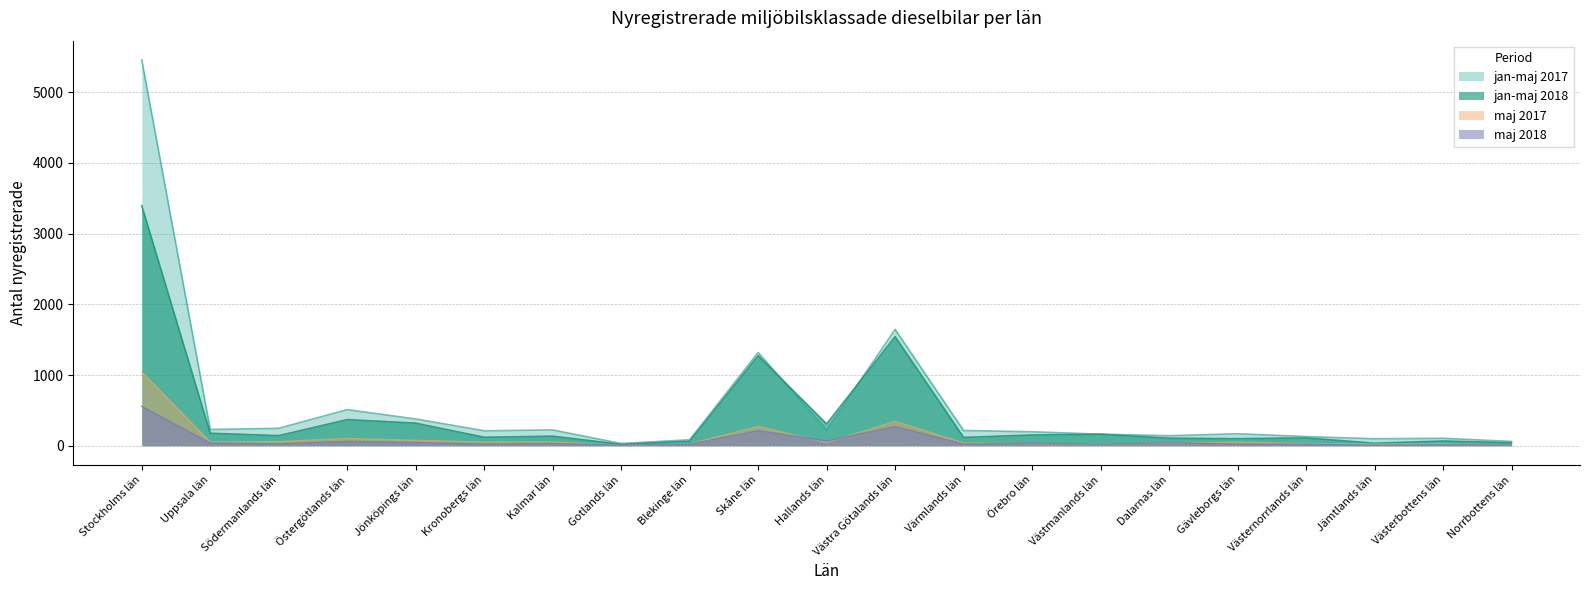

Reading left to right, what are all the values shown in this chart?

jan-maj 2018: Stockholms län=3395	Uppsala län=176	Södermanlands län=142	Östergötlands län=369	Jönköpings län=319	Kronobergs län=119	Kalmar län=135	Gotlands län=19	Blekinge län=63	Skåne län=1273	Hallands län=308	Västra Götalands län=1542	Värmlands län=117	Örebro län=151	Västmanlands län=162	Dalarnas län=106	Gävleborgs län=99	Västernorrlands län=110	Jämtlands län=35	Västerbottens län=66	Norrbottens län=42
jan-maj 2017: Stockholms län=5456	Uppsala län=229	Södermanlands län=246	Östergötlands län=510	Jönköpings län=378	Kronobergs län=211	Kalmar län=223	Gotlands län=31	Blekinge län=84	Skåne län=1318	Hallands län=224	Västra Götalands län=1645	Värmlands län=215	Örebro län=197	Västmanlands län=163	Dalarnas län=141	Gävleborgs län=169	Västernorrlands län=129	Jämtlands län=98	Västerbottens län=105	Norrbottens län=60
maj 2018: Stockholms län=555	Uppsala län=37	Södermanlands län=26	Östergötlands län=61	Jönköpings län=44	Kronobergs län=24	Kalmar län=31	Gotlands län=7	Blekinge län=21	Skåne län=212	Hallands län=67	Västra Götalands län=270	Värmlands län=22	Örebro län=37	Västmanlands län=24	Dalarnas län=41	Gävleborgs län=22	Västernorrlands län=21	Jämtlands län=7	Västerbottens län=12	Norrbottens län=9
maj 2017: Stockholms län=1044	Uppsala län=52	Södermanlands län=58	Östergötlands län=102	Jönköpings län=76	Kronobergs län=51	Kalmar län=53	Gotlands län=6	Blekinge län=25	Skåne län=273	Hallands län=43	Västra Götalands län=345	Värmlands län=38	Örebro län=31	Västmanlands län=26	Dalarnas län=35	Gävleborgs län=50	Västernorrlands län=31	Jämtlands län=23	Västerbottens län=25	Norrbottens län=5